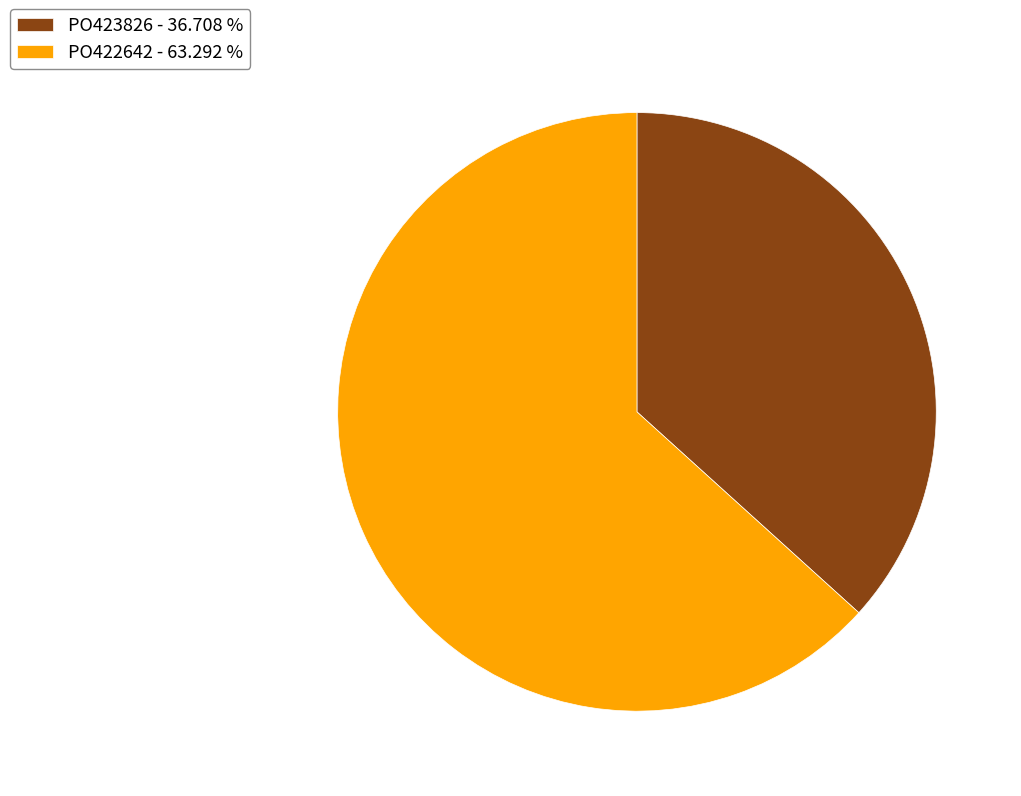

Does PO423826 represent more than half of the total?

No